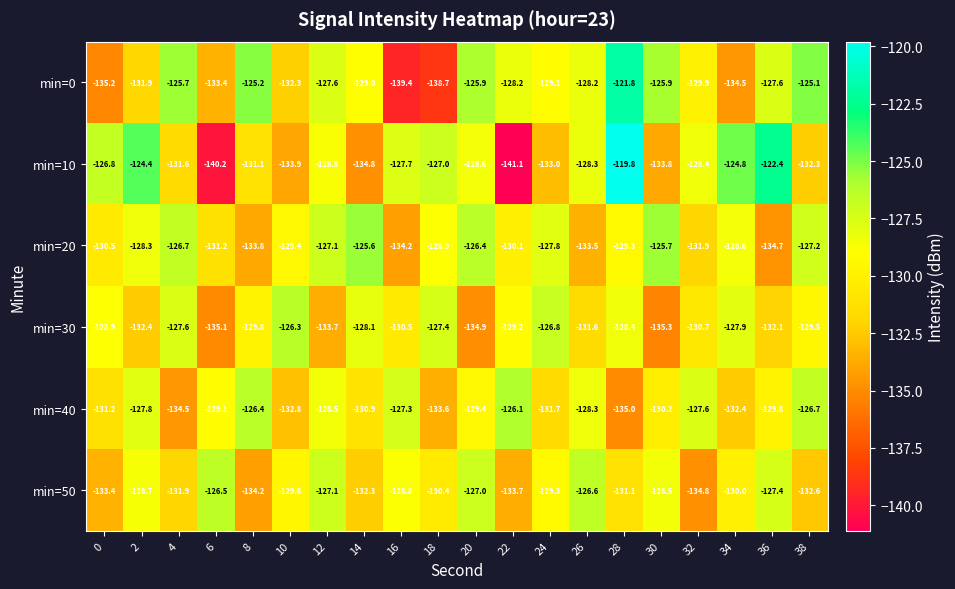

Rank the series at 38 from highest to lowest value.

min=0, min=40, min=20, min=30, min=10, min=50